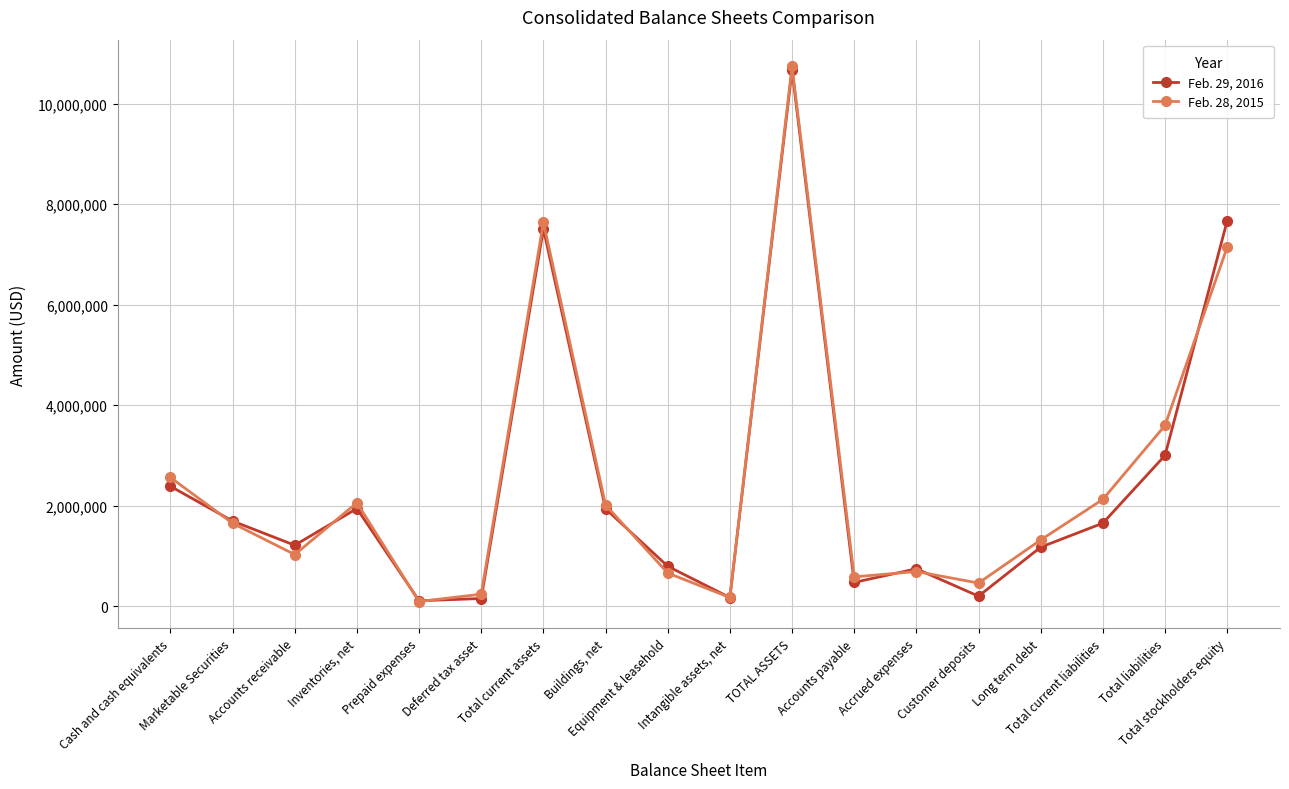

Where is the first local minimum for Feb. 29, 2016?

Accounts receivable